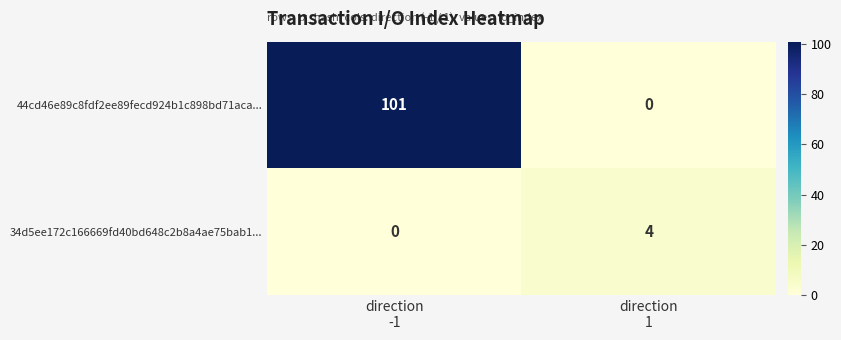

Reading left to right, extract all data points from this chart.

44cd46e89c8fdf2ee89fecd924b1c898bd71aca...: 101	0
34d5ee172c166669fd40bd648c2b8a4ae75bab1...: 0	4